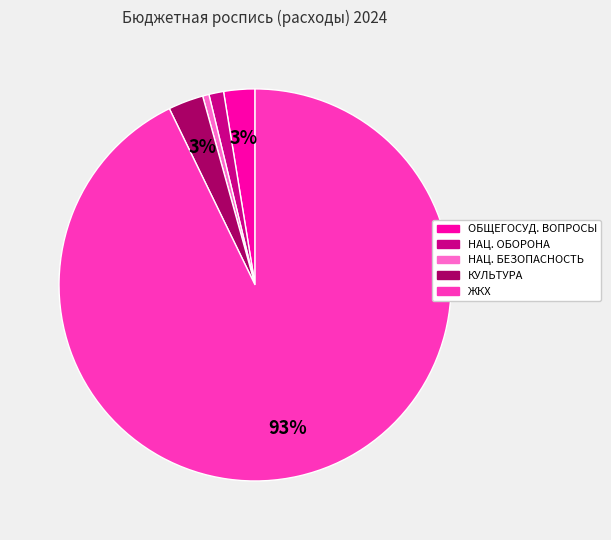

To the nearest percent, what is the average slice percentage?

20%